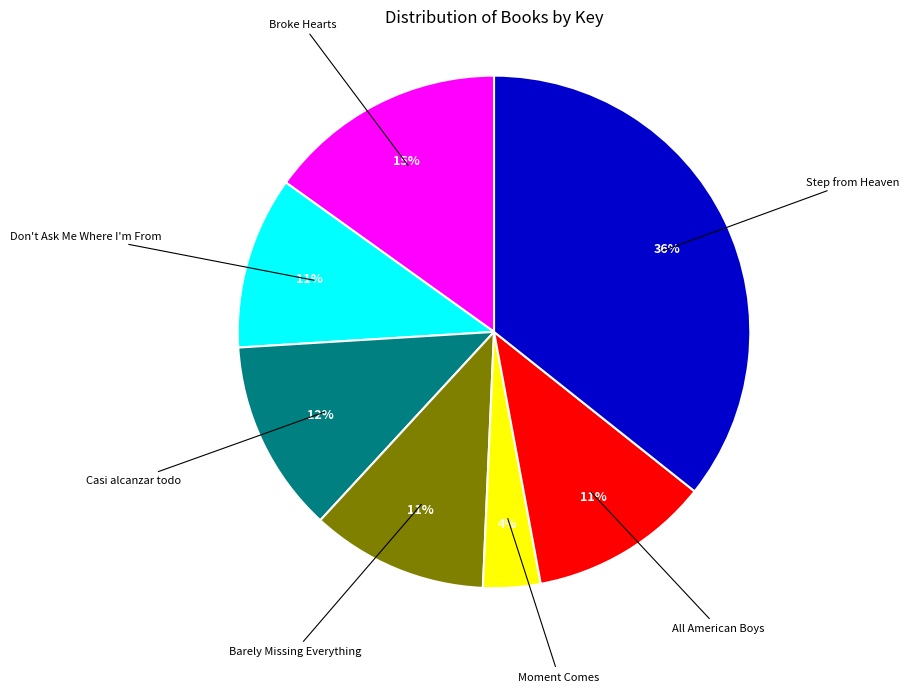

Does any single category account for the majority?

No